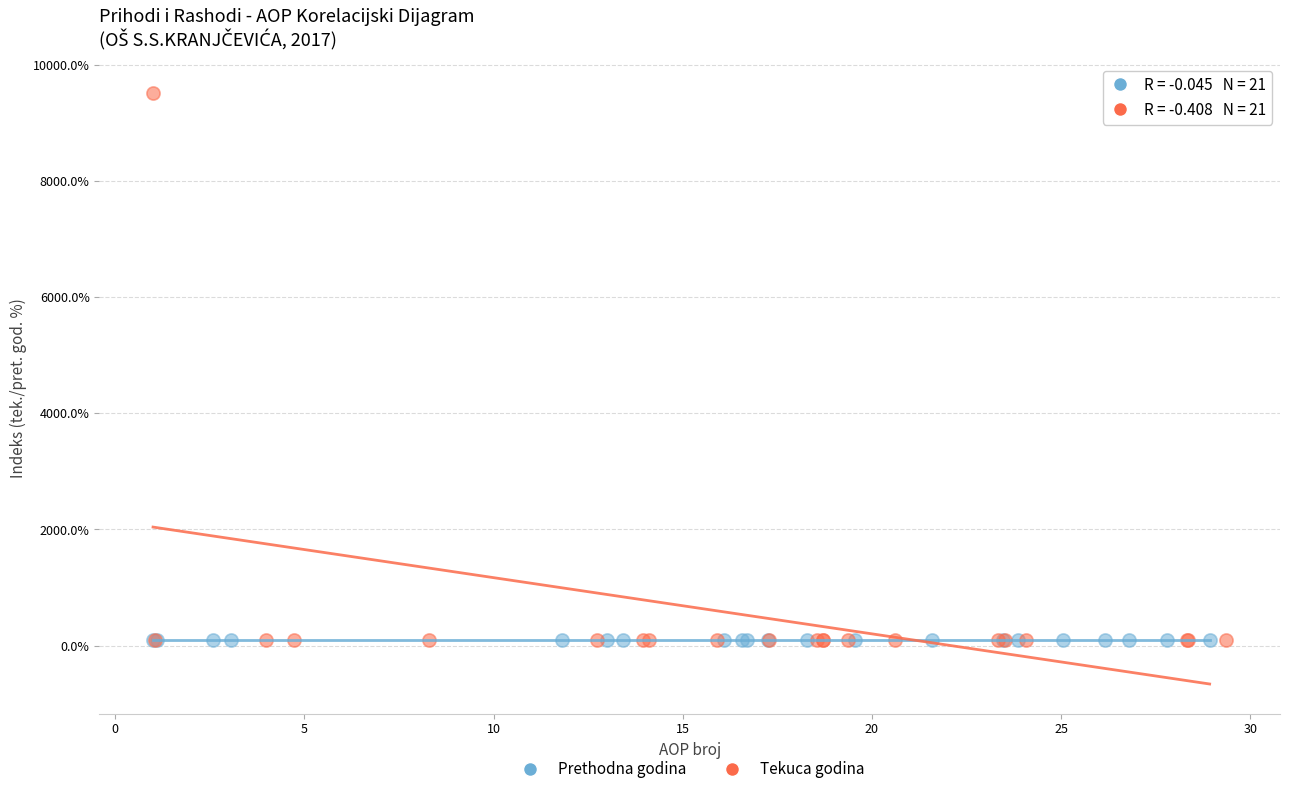

What are all the series names shown in the legend?

Prethodna godina, Tekuca godina